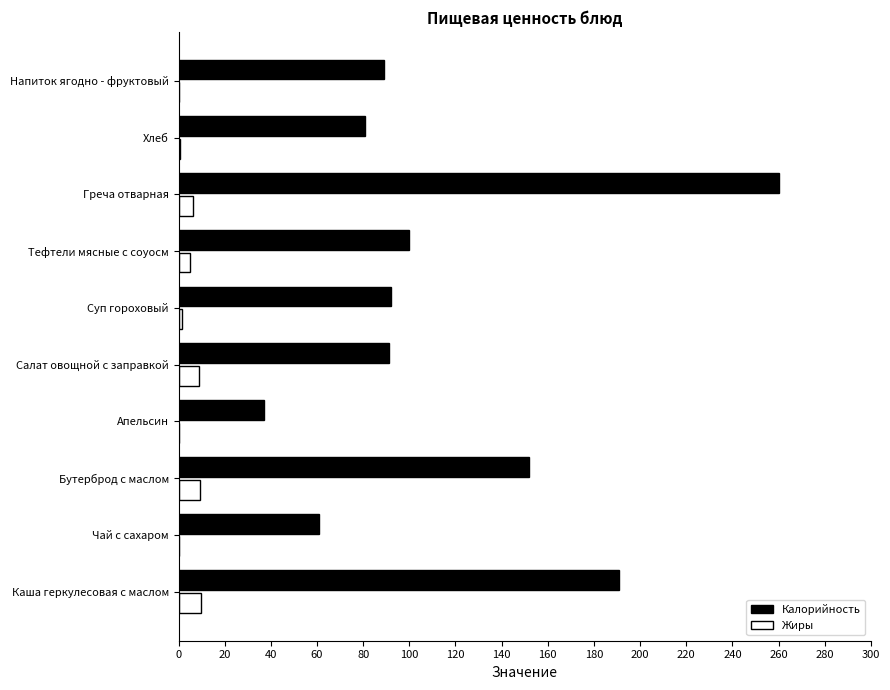

Which series has the largest total across all categories?

Калорийность